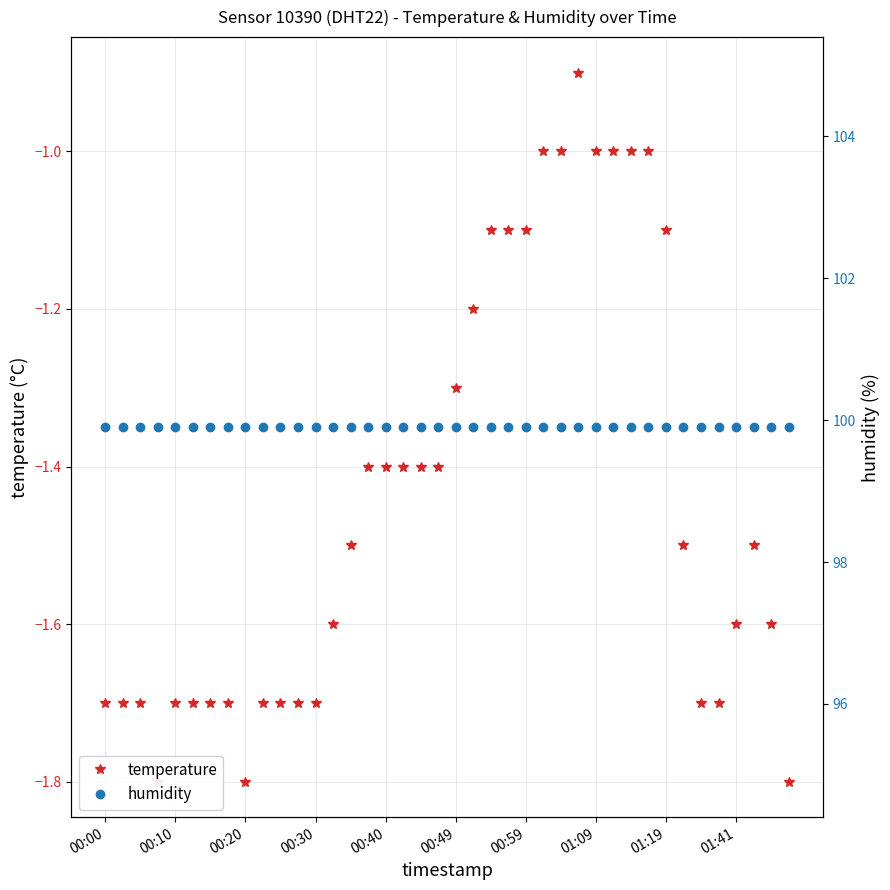

At how many categories does at least one series exceed 76?

40